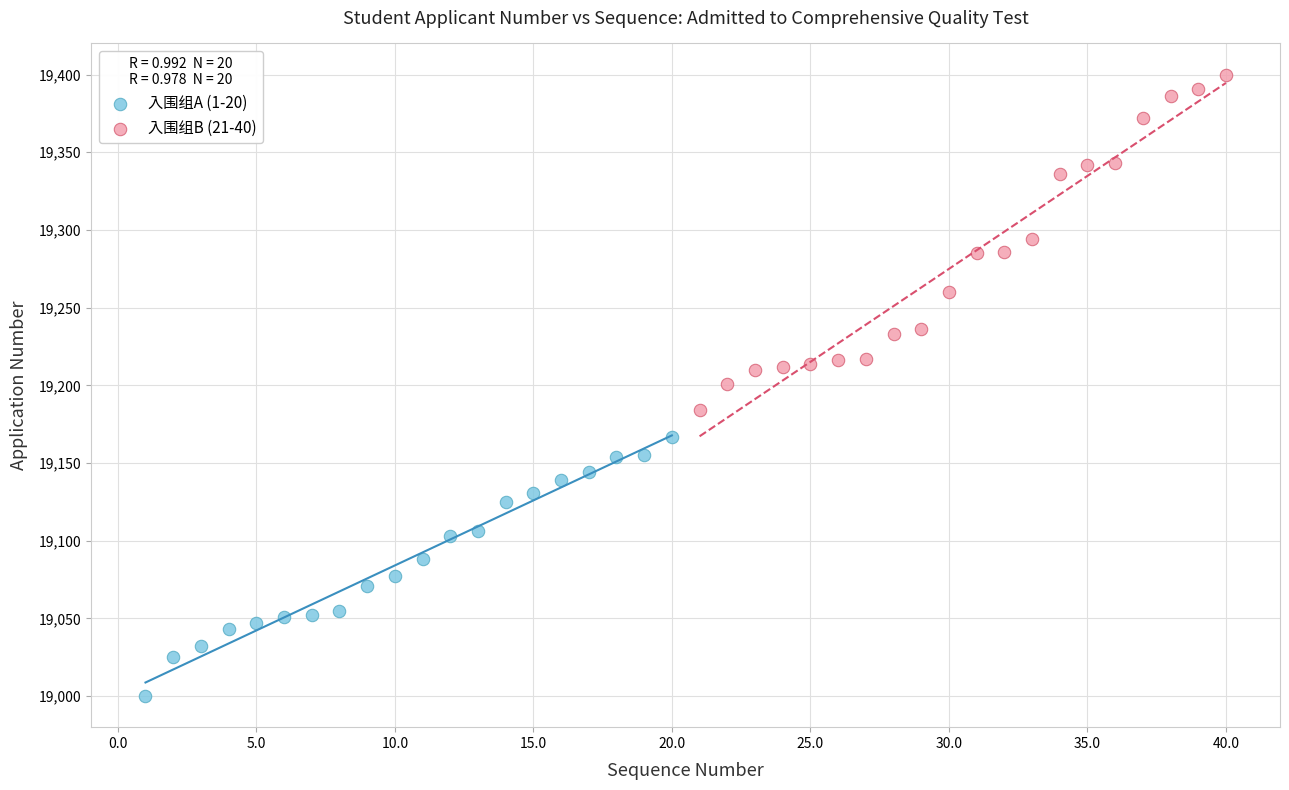

Which series has the widest spread of Y values?

入围组B (21-40)